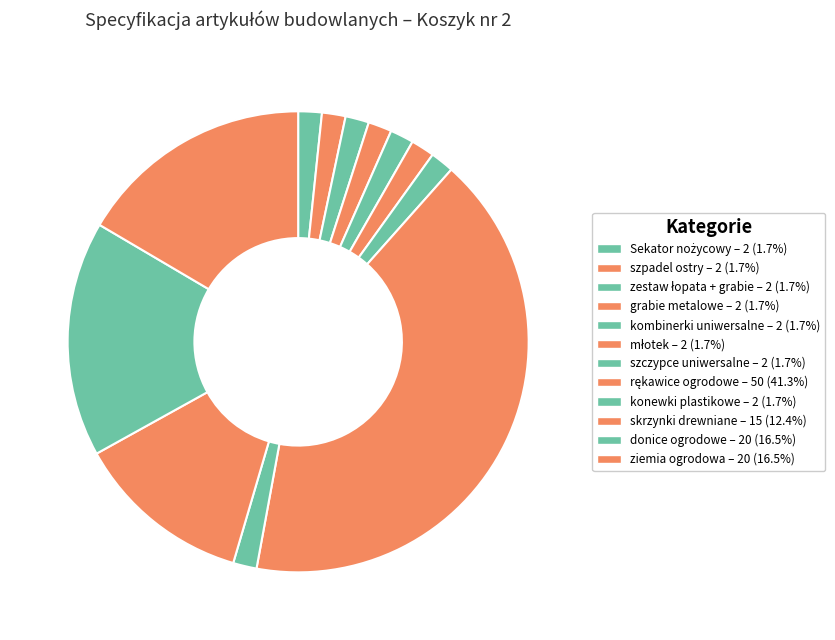

Is ziemia ogrodowa the majority of the pie?

No